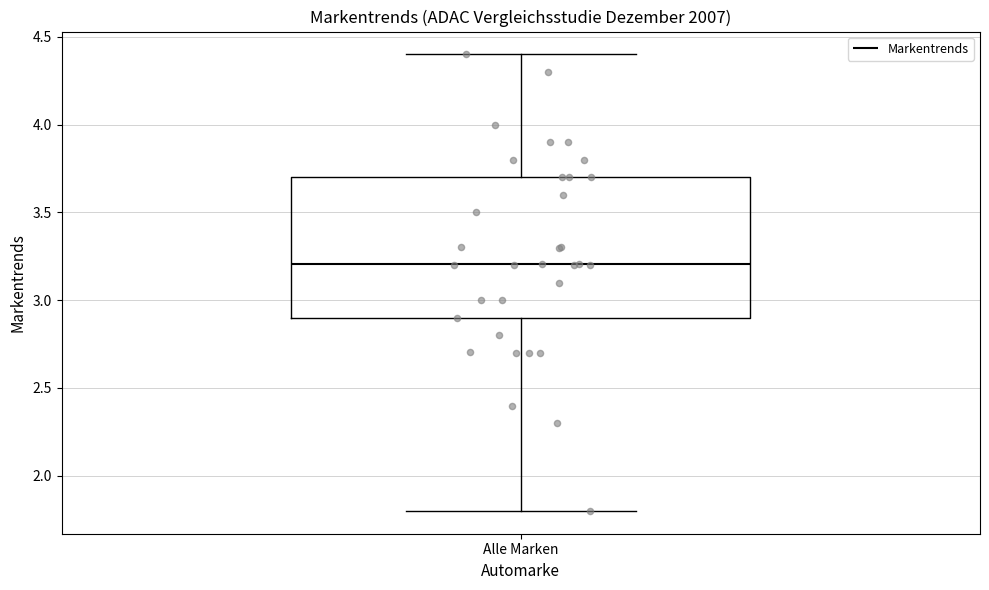

Read this box plot against the y-axis: the position of the median line, the range covered by the box, and the ends of both whiskers. The values are not printed on the chart, so give them approximately, as read against the axis.

median 3.2, box 2.9 to 3.7, whiskers 1.8 to 4.4